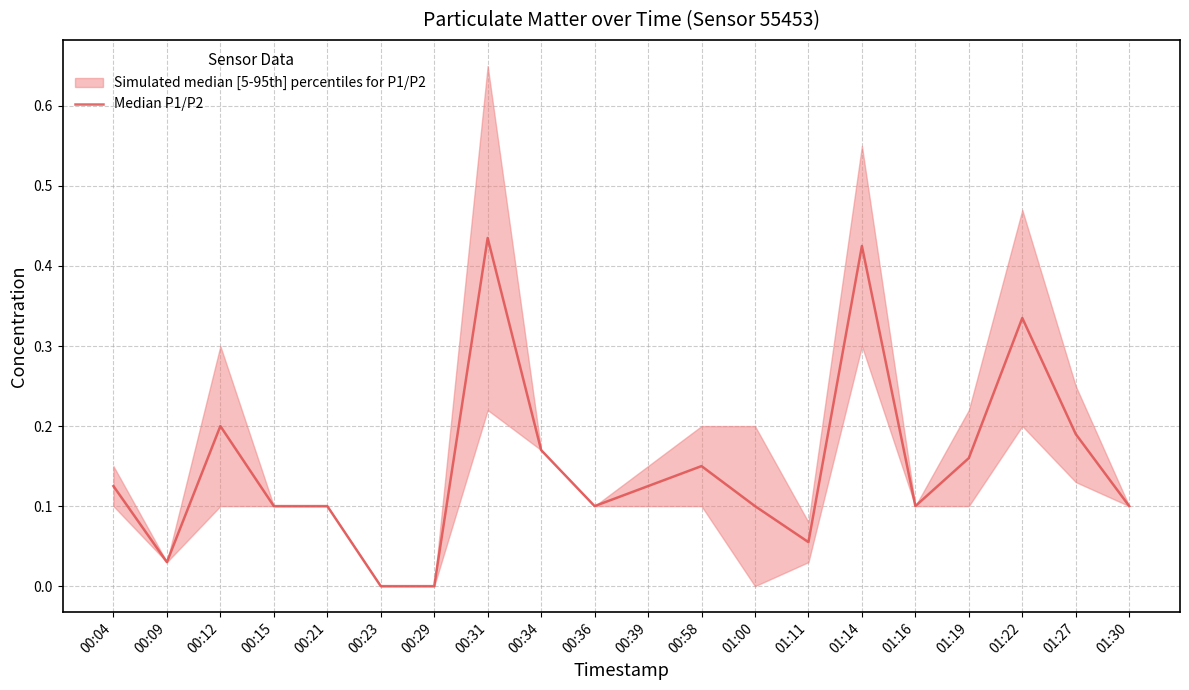

What is the change in value from 01:16 to 01:19?

+0.1